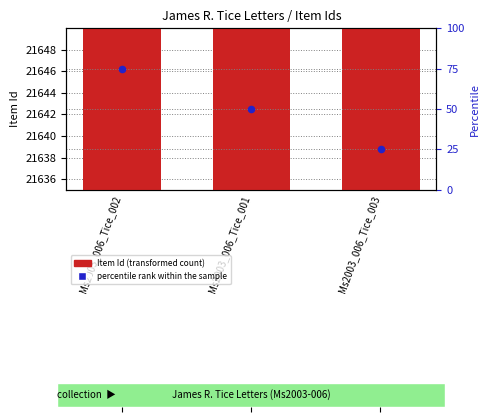

Which series contains the highest Y value?

Item Id